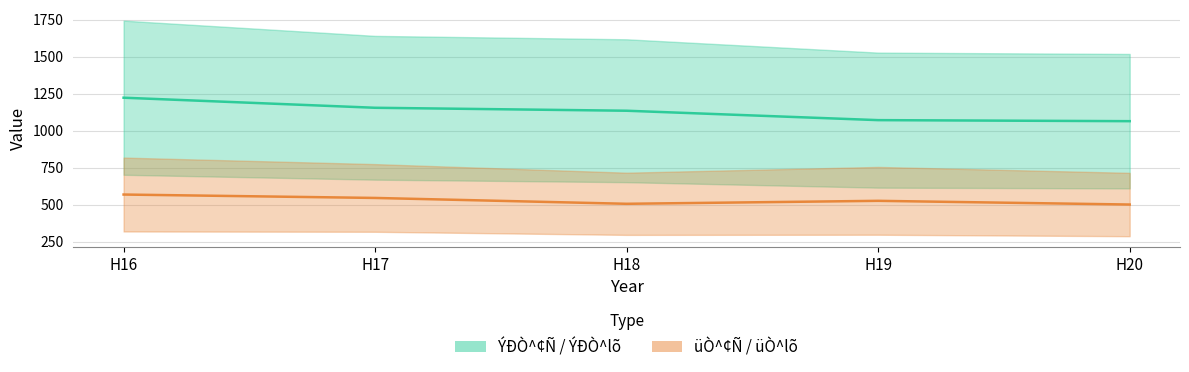

Which category has the lowest value in the col1 series?

H20